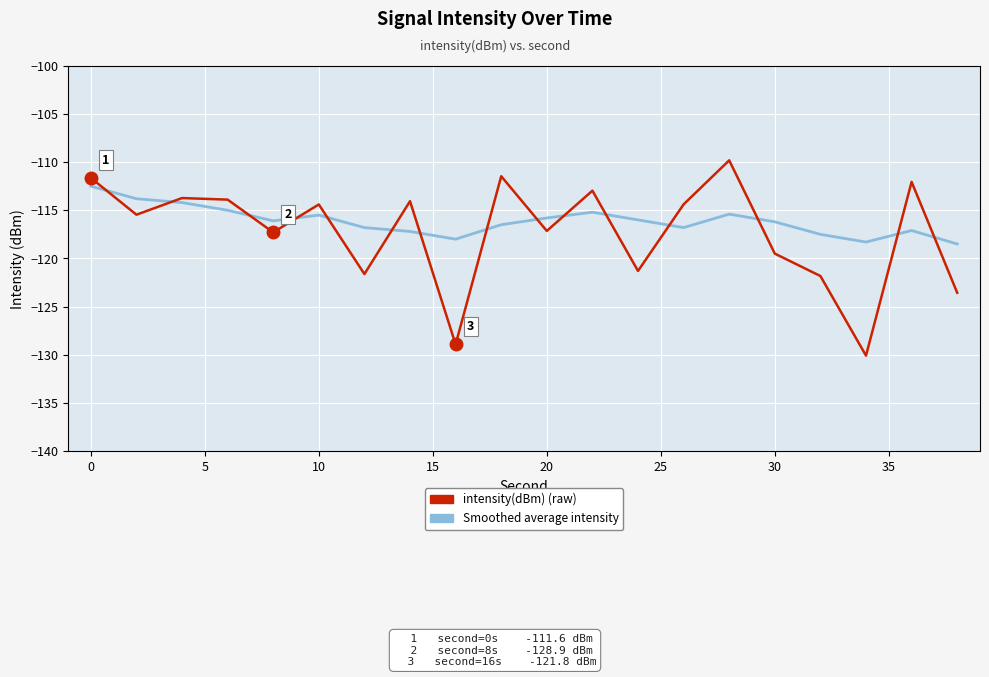

How many series are shown in this chart?

2